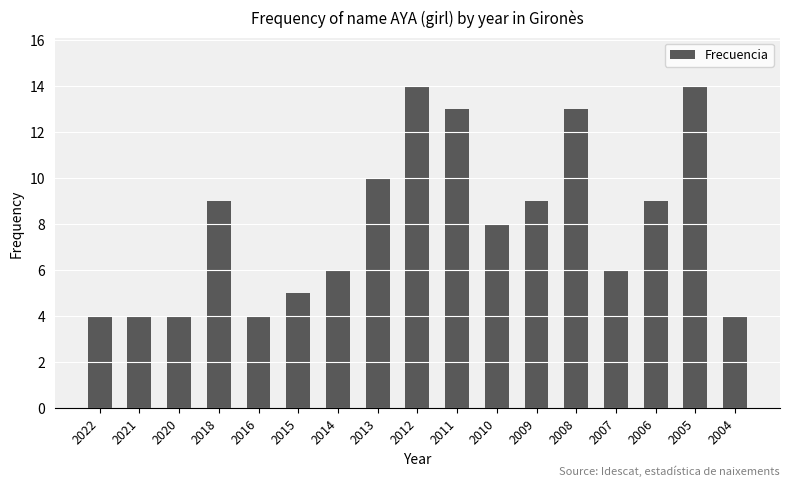

The chart shows a value of 7 at 2020. True or false?

False